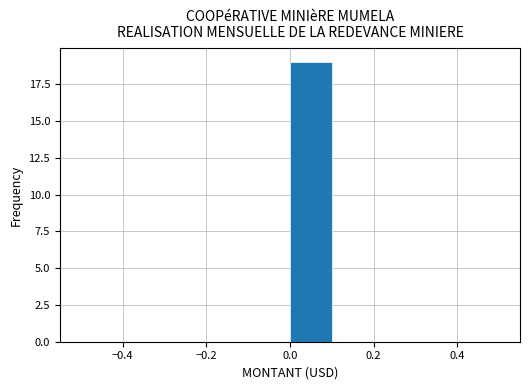

Which range on the x-axis has the tallest bar?

0.0 to 0.1